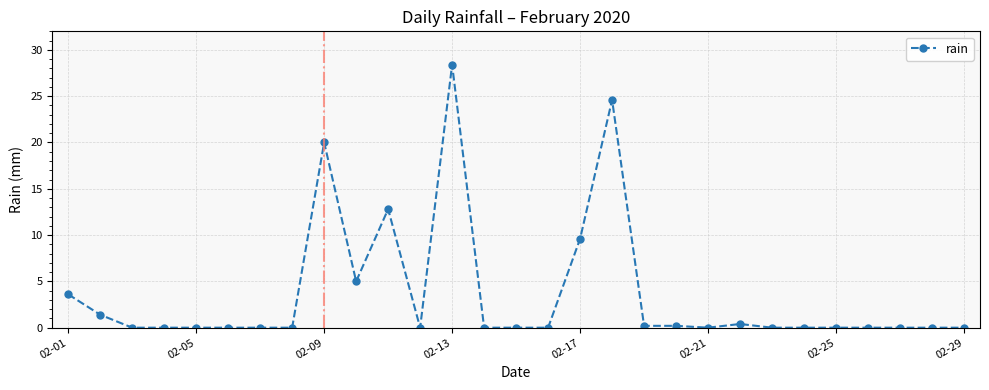

What is the maximum value shown in the chart?

28.4